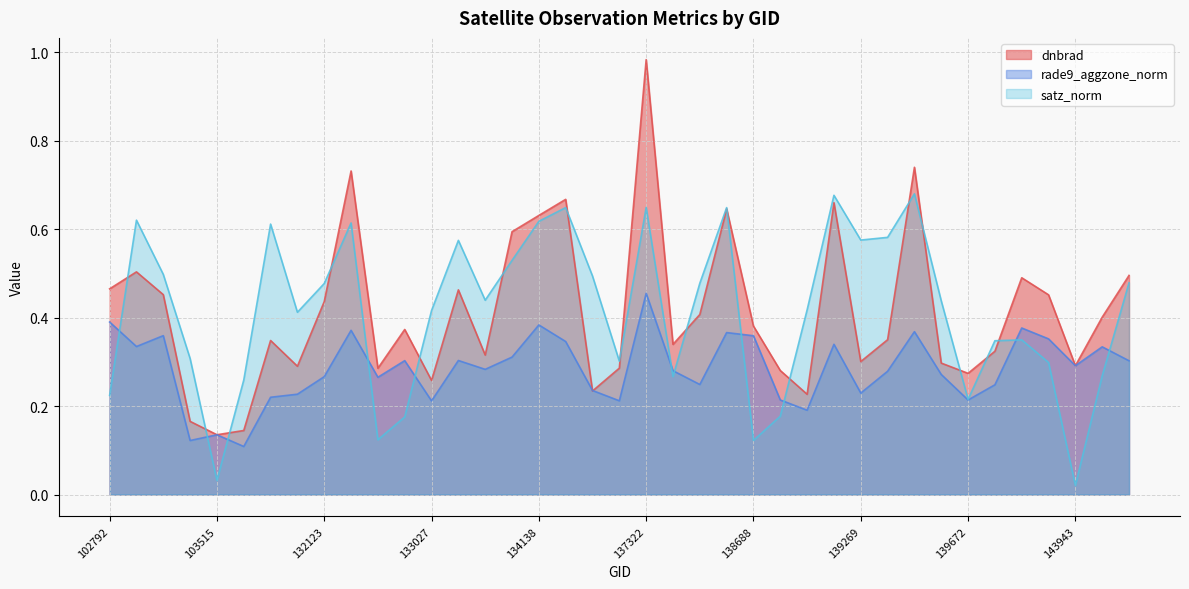

Rank the series at 103396 from highest to lowest value.

satz_norm, dnbrad, rade9_aggzone_norm